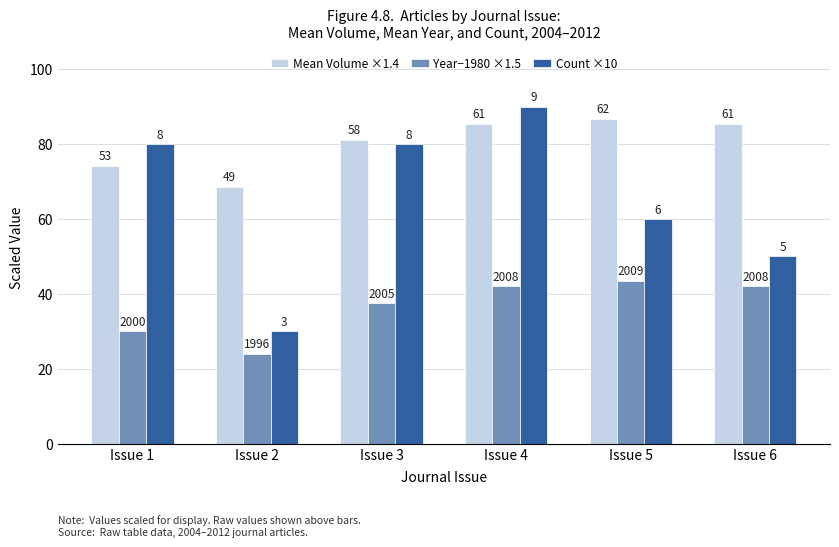

True or false: Count ×10 has a value of 50.0 at Issue 6.

True